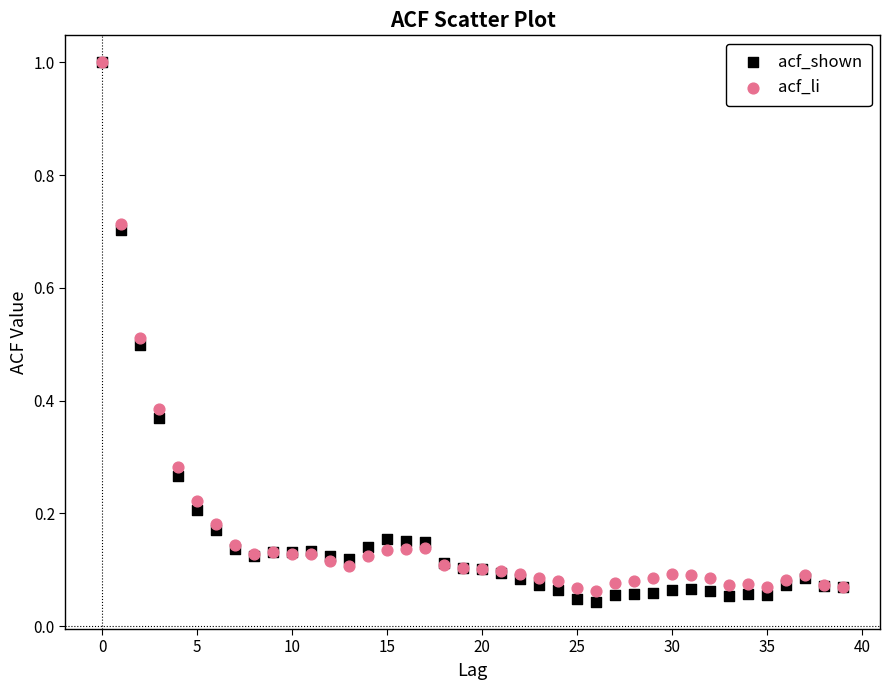

Which series has the largest Y range (max minus min)?

acf_shown